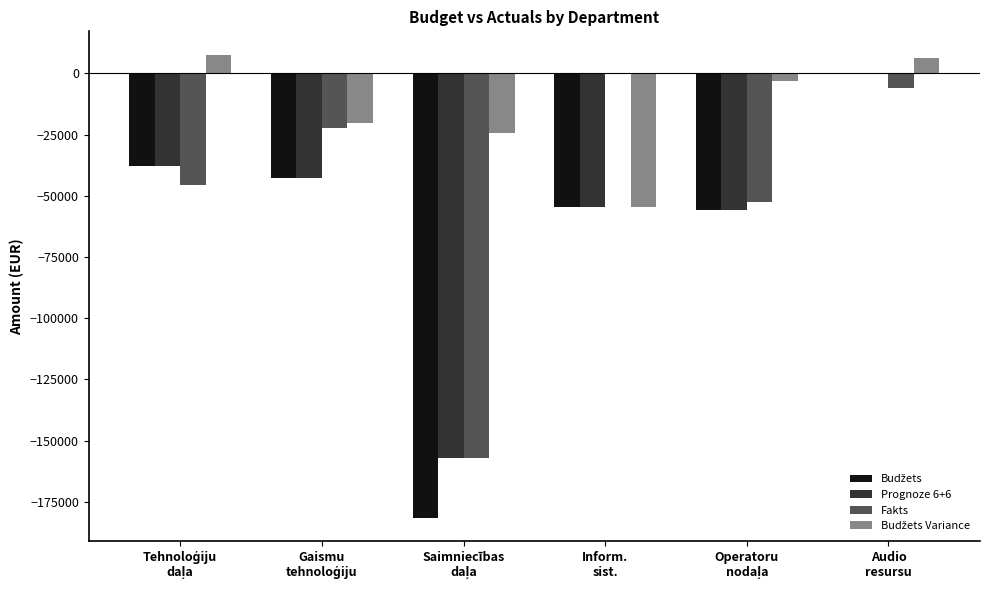

What is the maximum value shown in the chart?

7664.8